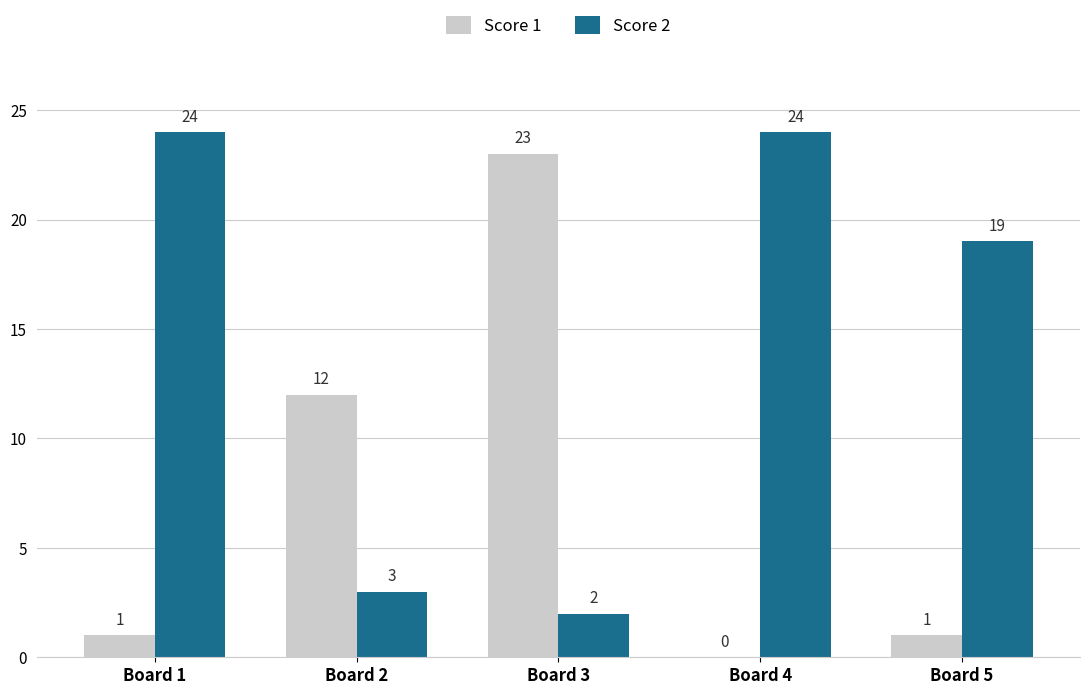

Reading left to right, extract all data points from this chart.

Score 1: Board 1=1	Board 2=12	Board 3=23	Board 4=0	Board 5=1
Score 2: Board 1=24	Board 2=3	Board 3=2	Board 4=24	Board 5=19